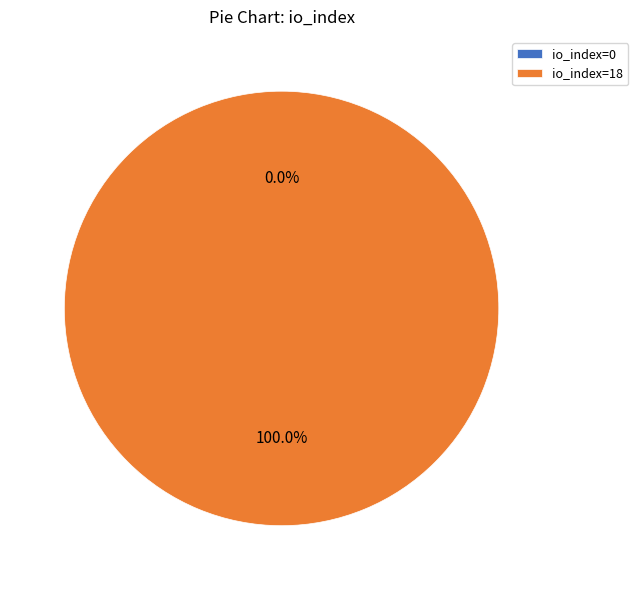

Which has a higher value, io_index=18 or io_index=0?

io_index=18